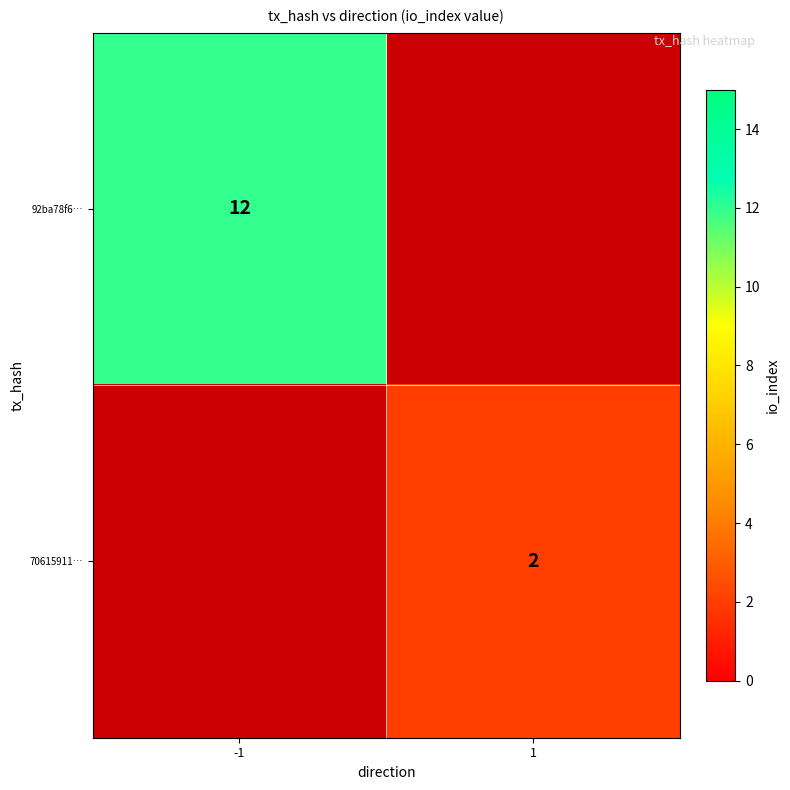

The value of 92ba78f6… at -1 is 3. True or false?

False